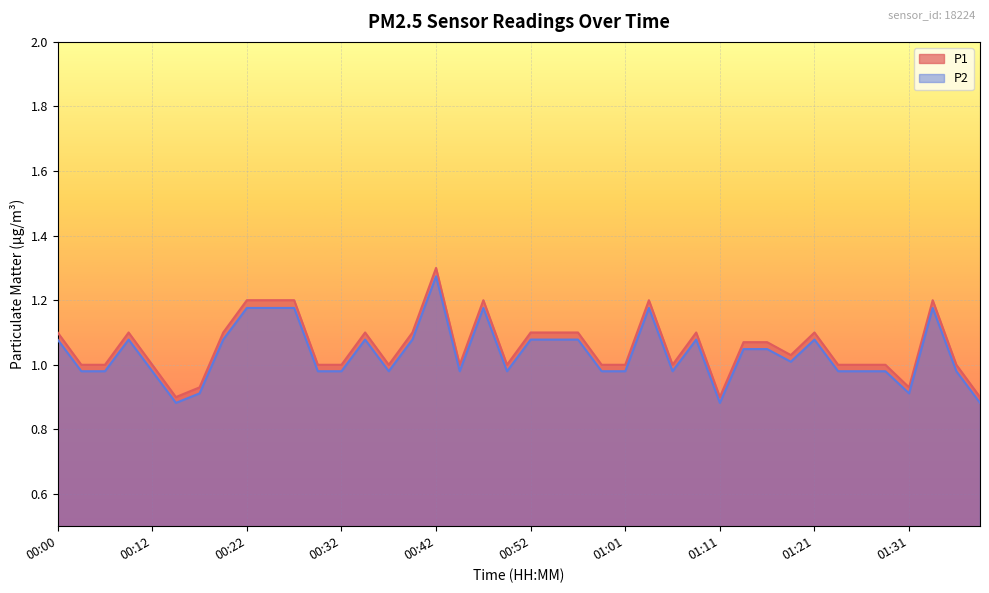

What position from the right is 01:28?

5